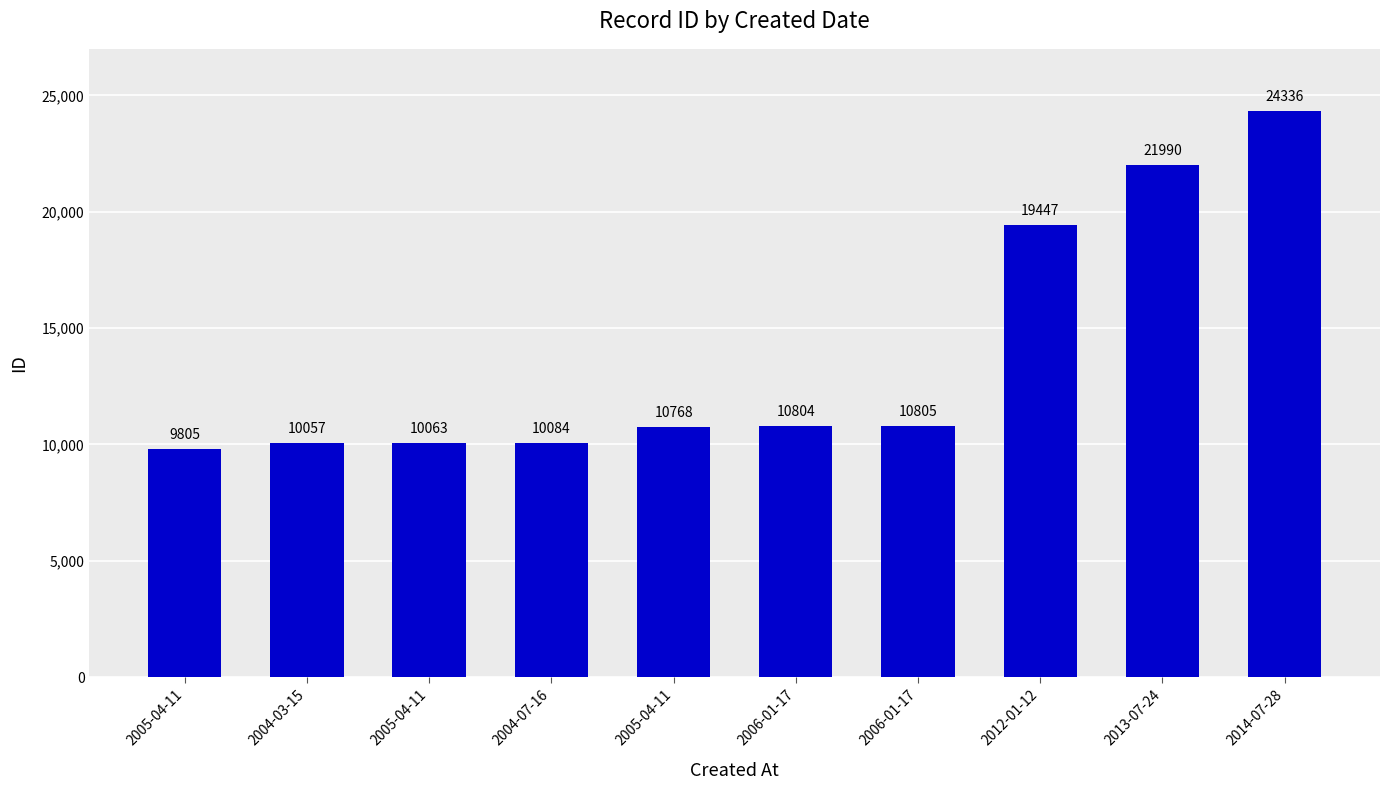

What is the ratio of the value at 2006-01-17 to the value at 2005-04-11?

1.0